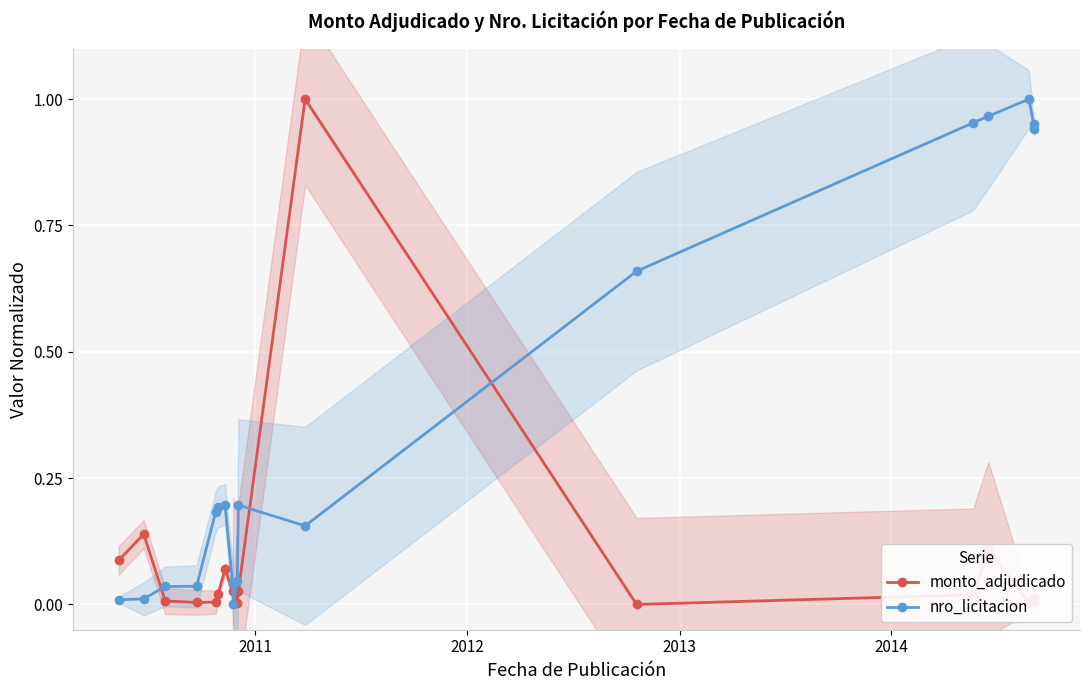

What is the average value of the nro_licitacion series?

0.4